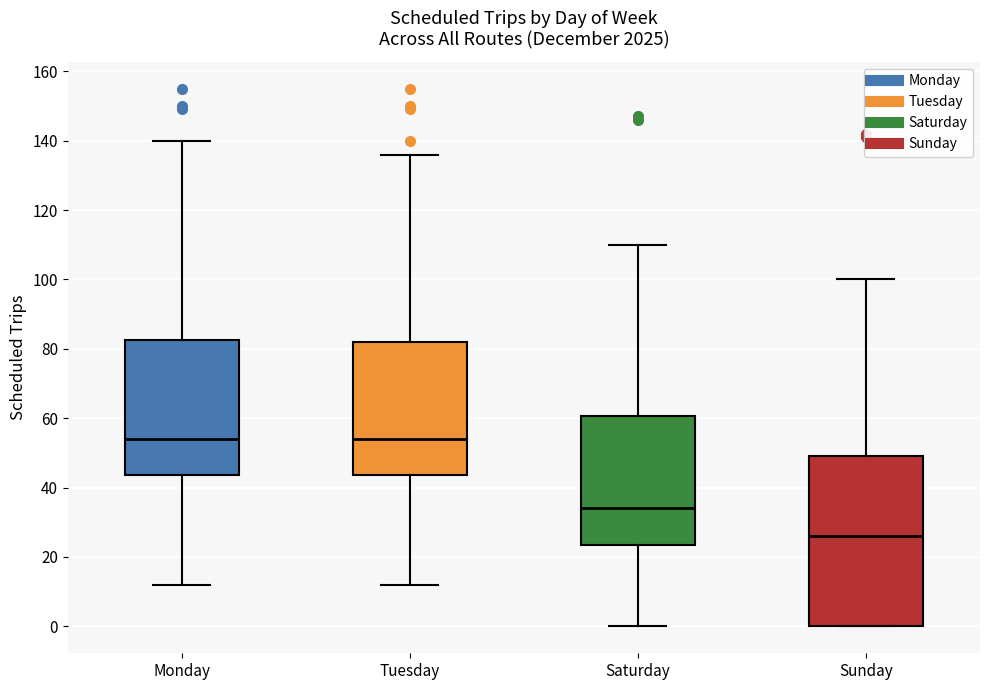

Which box is the tallest, from its lower edge to its upper edge?

Sunday